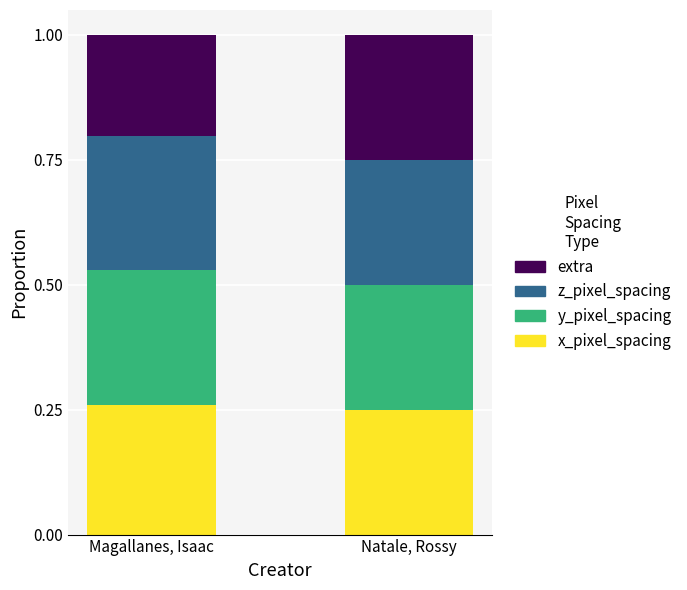

The x_pixel_spacing series shows 0.2 at Natale, Rossy. True or false?

True